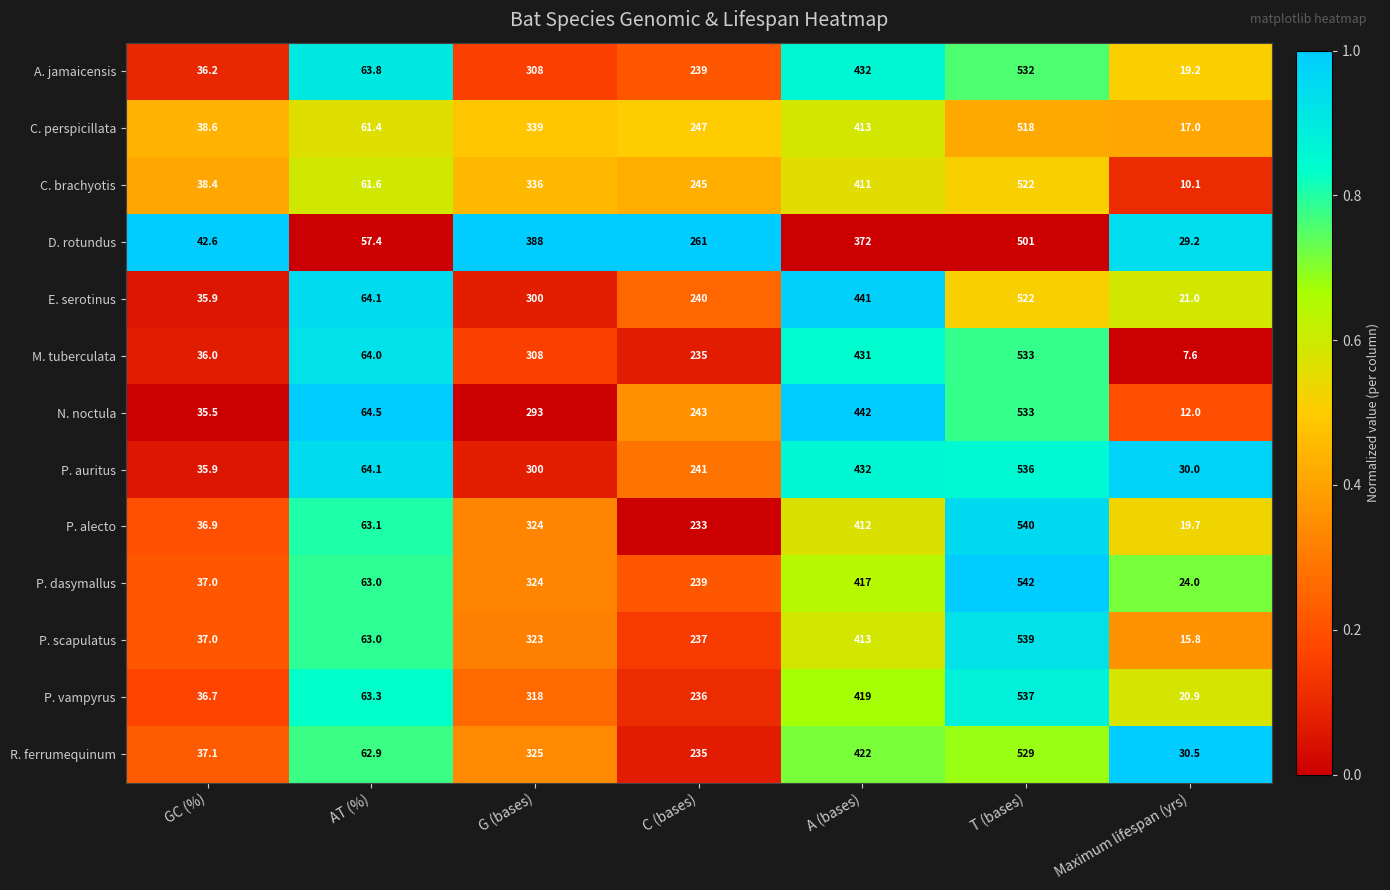

Which series changed the most between G (bases) and C (bases)?

D. rotundus